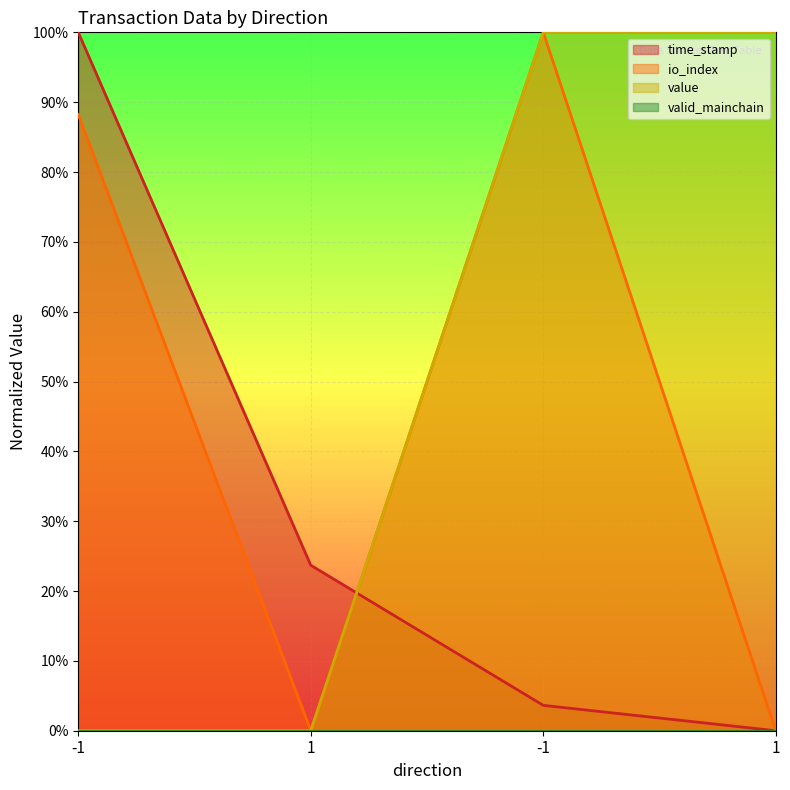

At which category is the sum across all series the highest?

-1